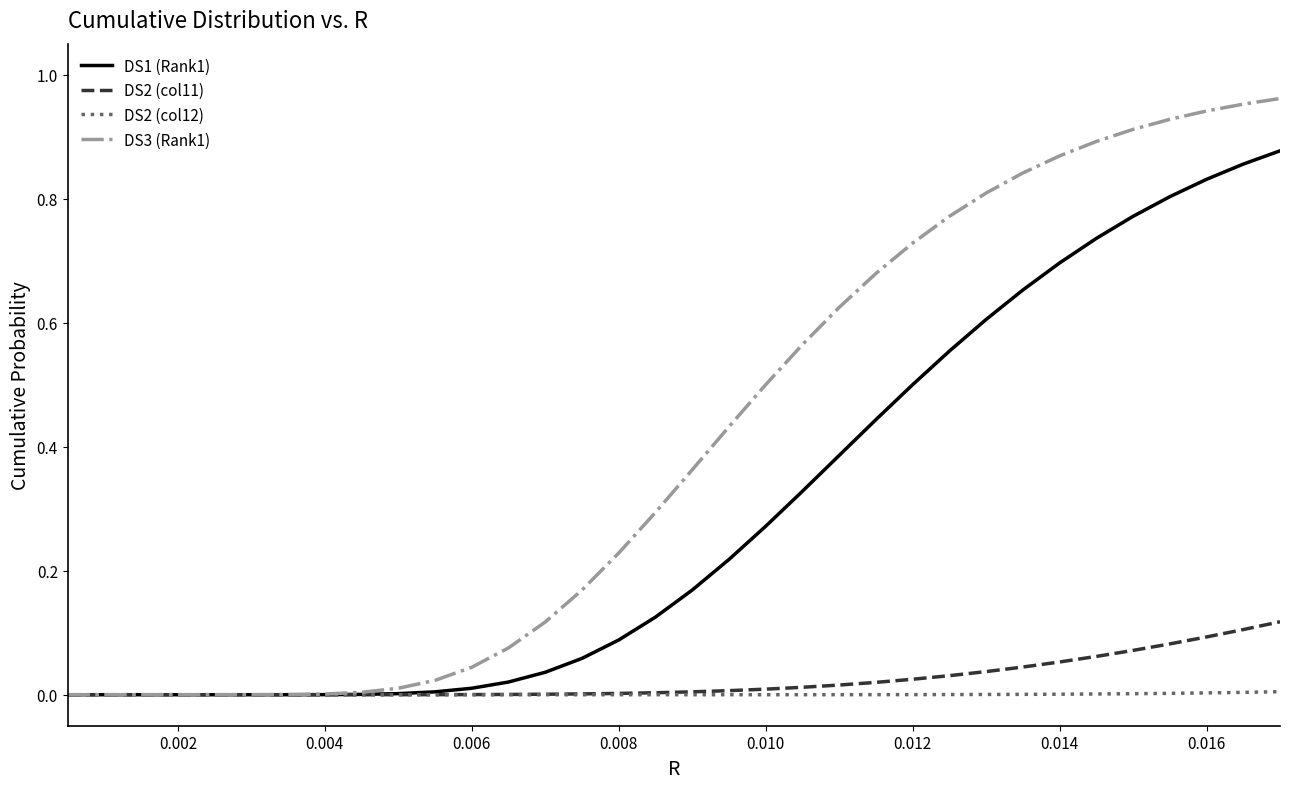

Which series has the largest range (max minus min)?

DS3 (Rank1)